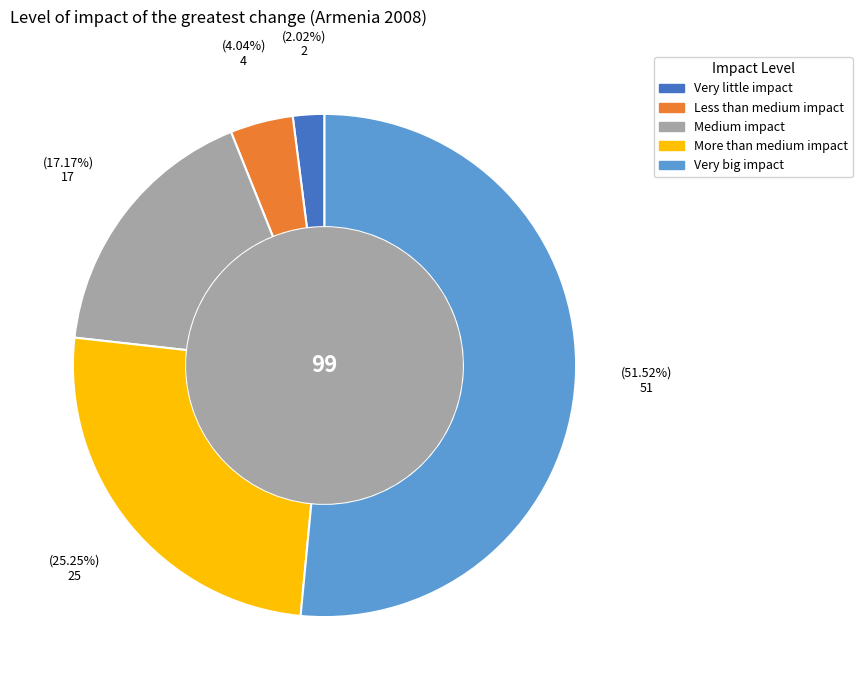

Is there any slice that represents more than half of the pie?

Yes